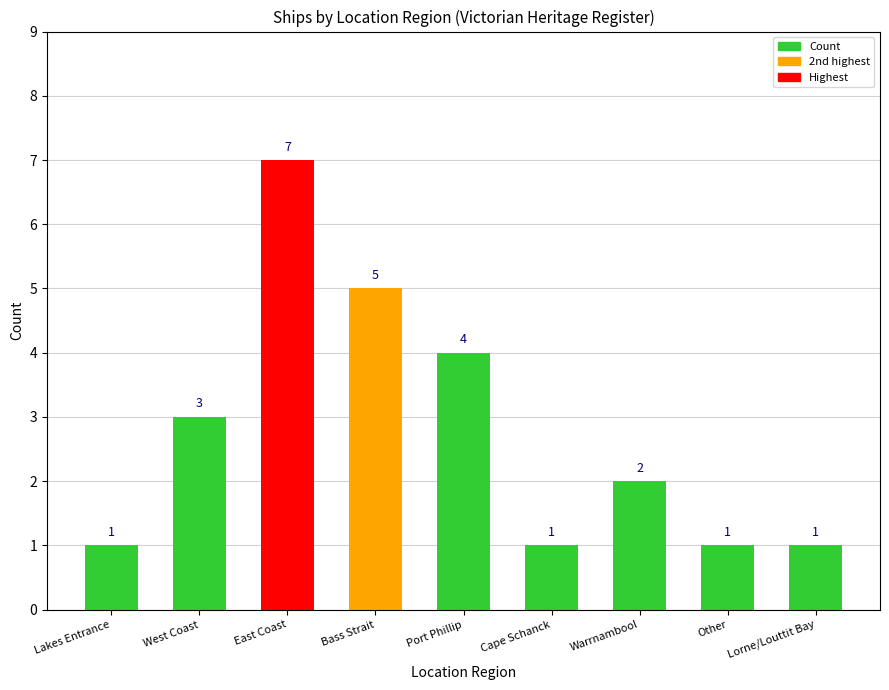

The value at Cape Schanck is 1. True or false?

True